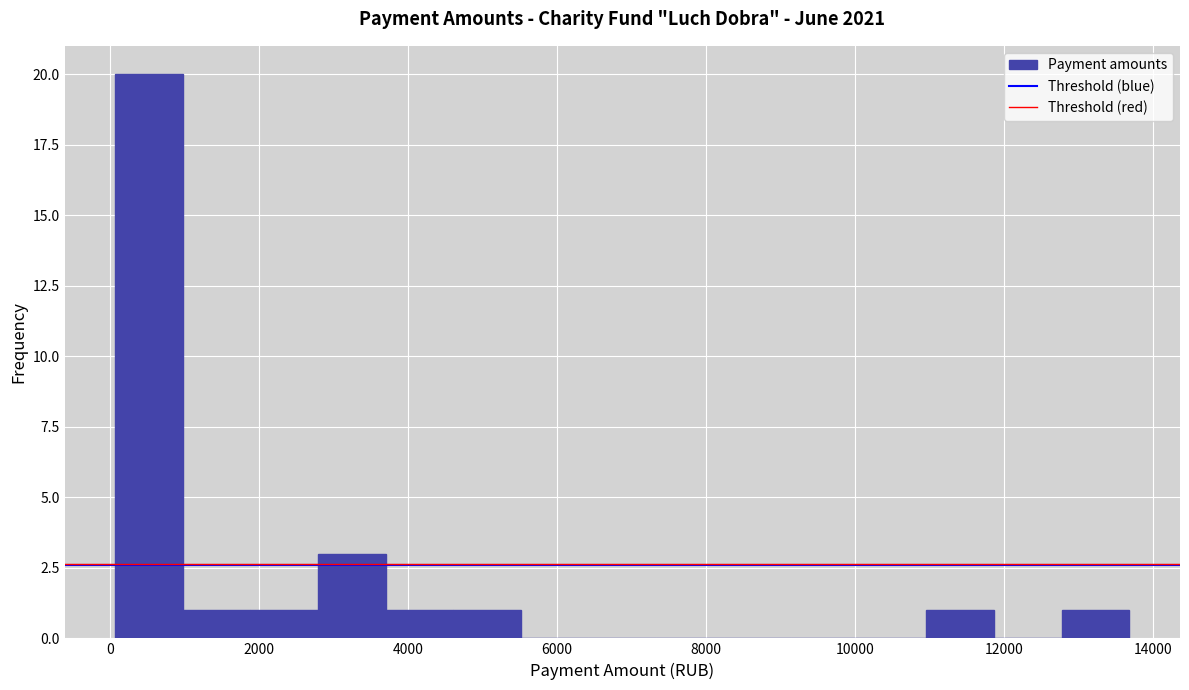

Reading left to right, list every bar in this chart as the range it spans on the x-axis followed by its height. Neither the bar edges nor the heights are printed on the chart, so give them approximately, as read against the axes.

0 to 1000: 20
1000 to 1800: 1
1800 to 2800: 1
2800 to 3800: 3
3800 to 4600: 1
4600 to 5600: 1
5600 to 6400: 0
6400 to 7400: 0
7400 to 8200: 0
8200 to 9200: 0
9200 to 10000: 0
10000 to 11000: 0
11000 to 11800: 1
11800 to 12800: 0
12800 to 13600: 1